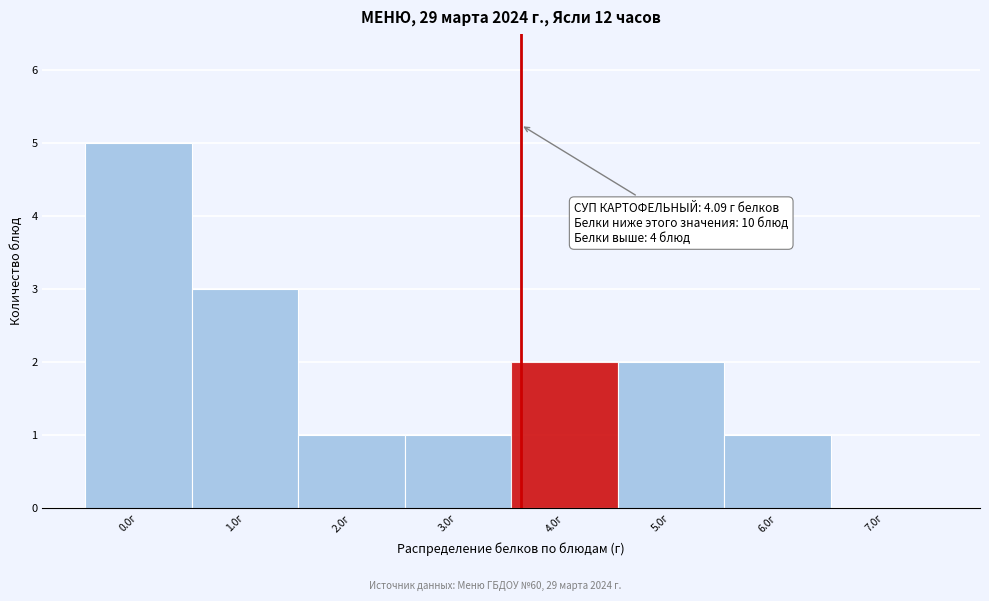

Reading left to right, extract all data points from this chart.

0.0г=5	1.0г=3	2.0г=1	3.0г=1	4.0г=2	5.0г=2	6.0г=1	7.0г=0